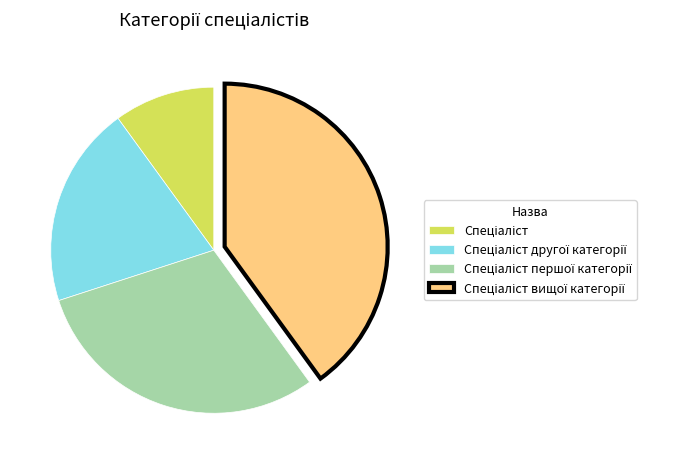

Is there a majority slice in this chart?

No